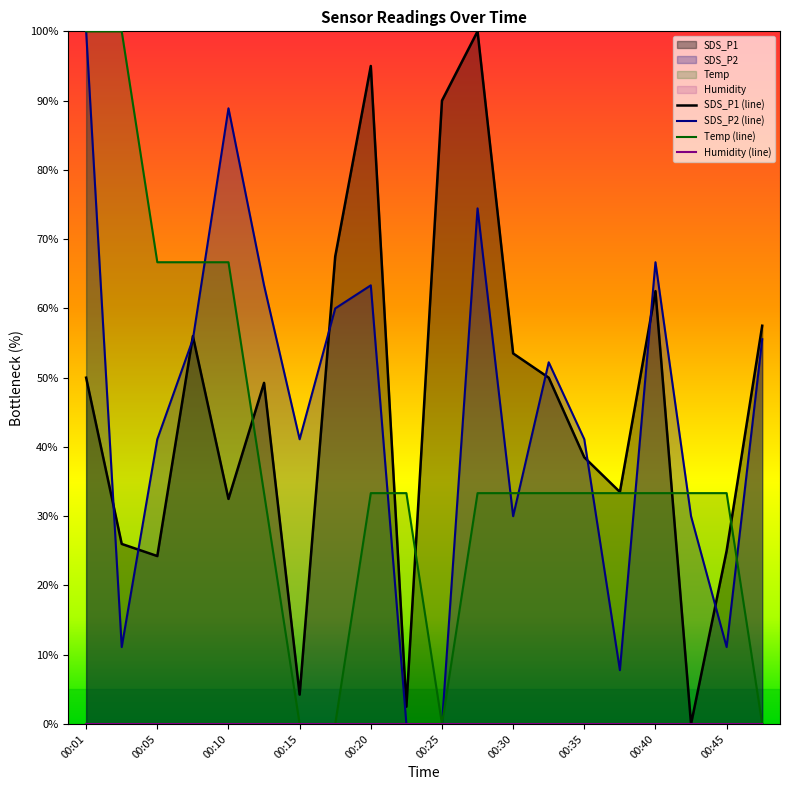

Which series has the largest range (max minus min)?

SDS_P1